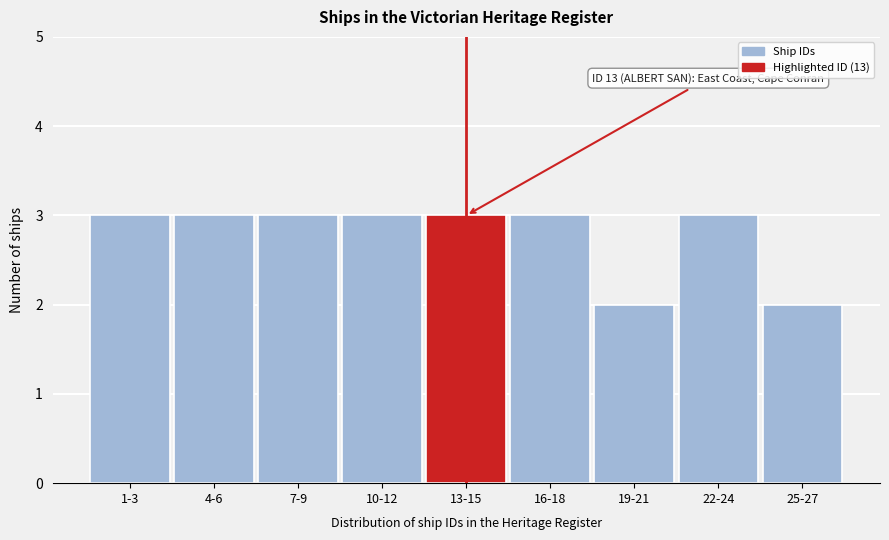

Reading left to right, what are all the values shown in this chart?

1-3=3	4-6=3	7-9=3	10-12=3	13-15=3	16-18=3	19-21=2	22-24=3	25-27=2